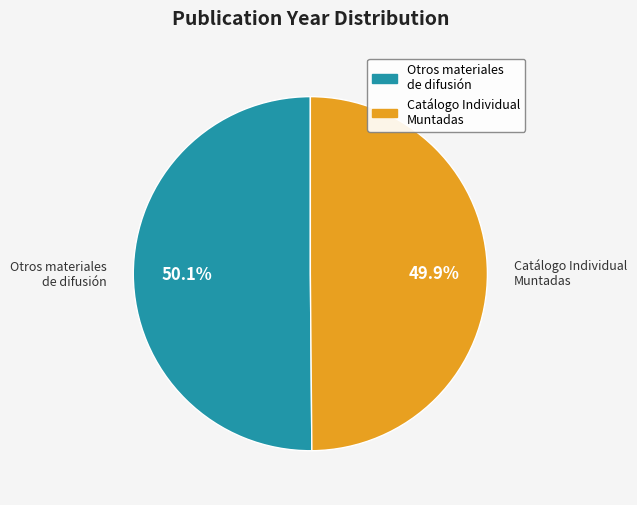

Is there any slice that represents more than half of the pie?

Yes